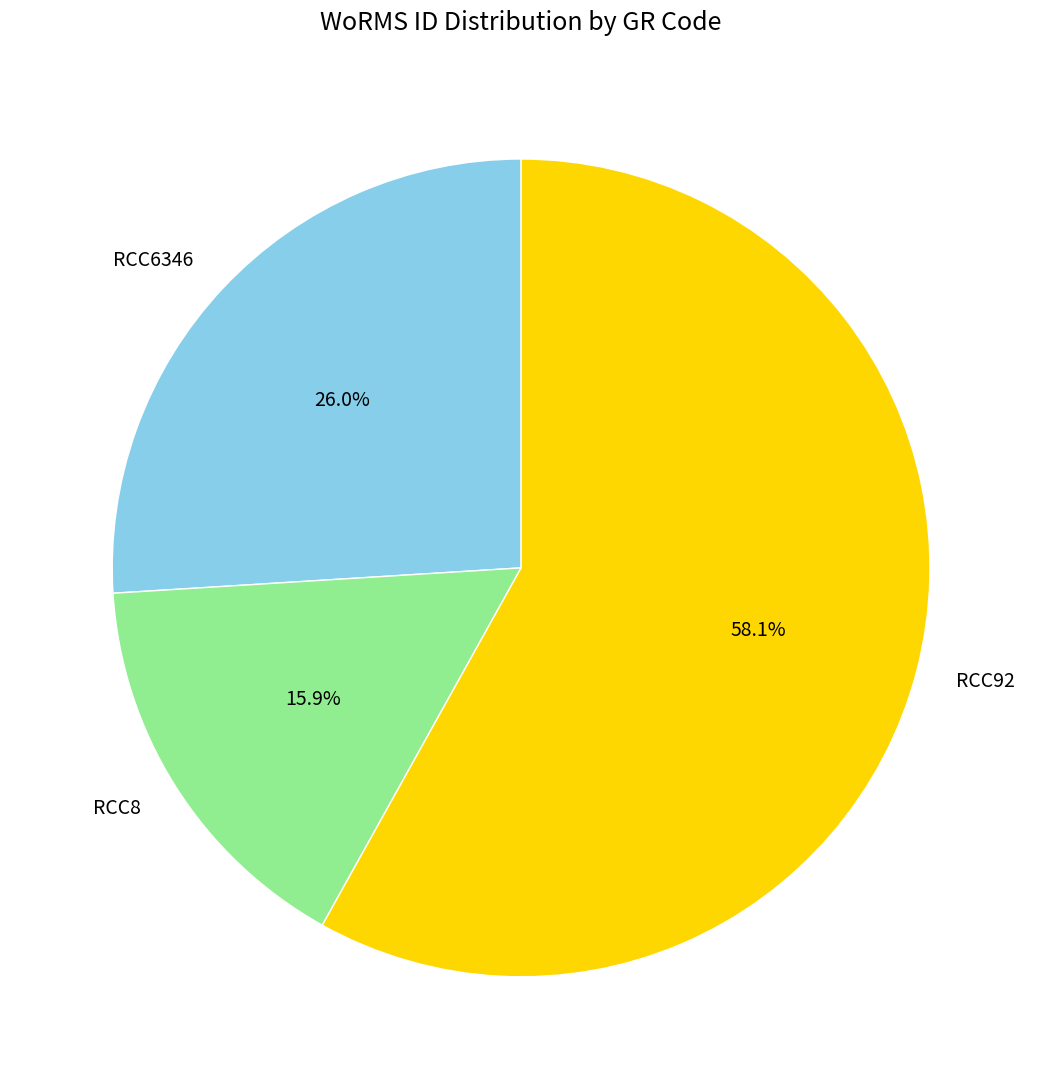

To the nearest percent, what portion does RCC6346 represent?

26%